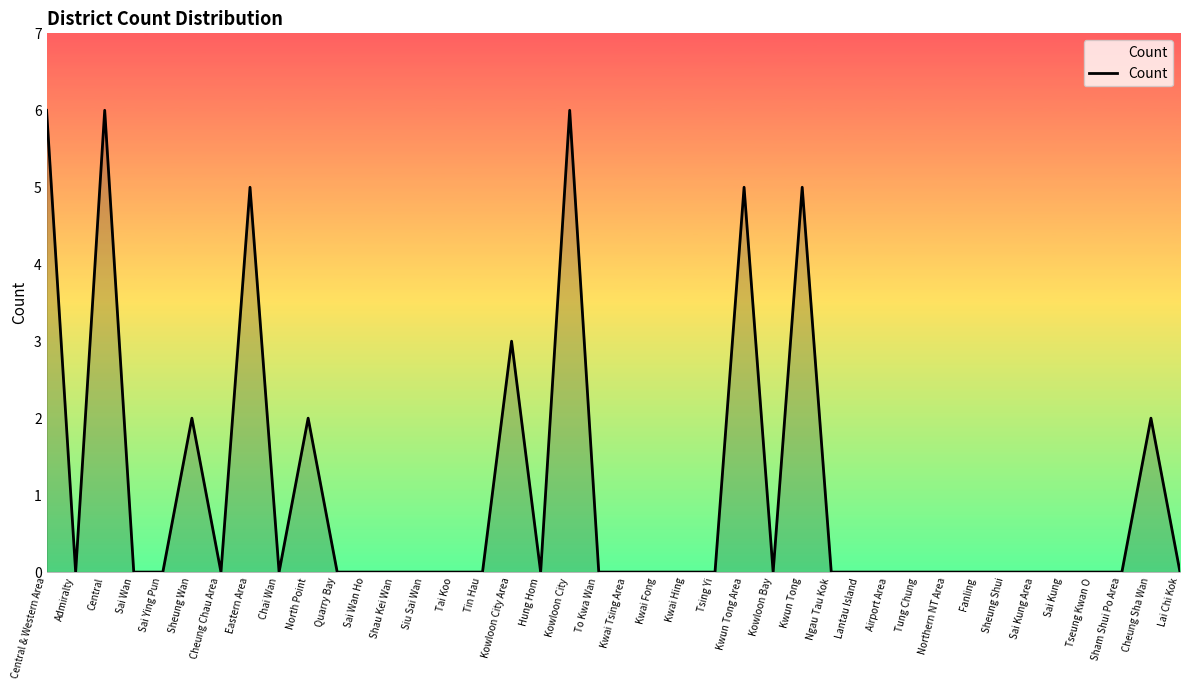

The value at Sheung Wan is 2. True or false?

True